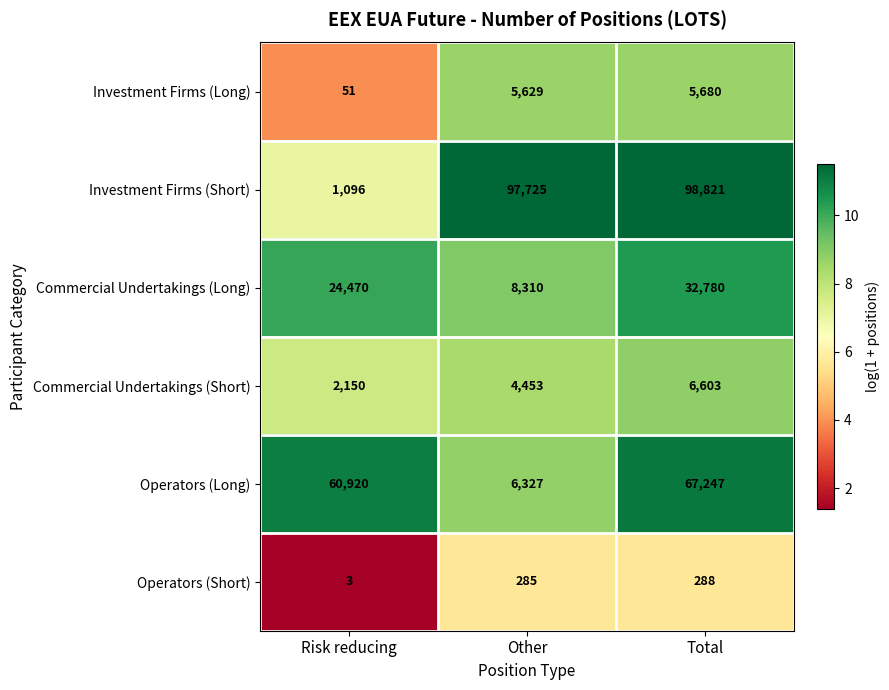

At which category is the sum across all series the highest?

Total